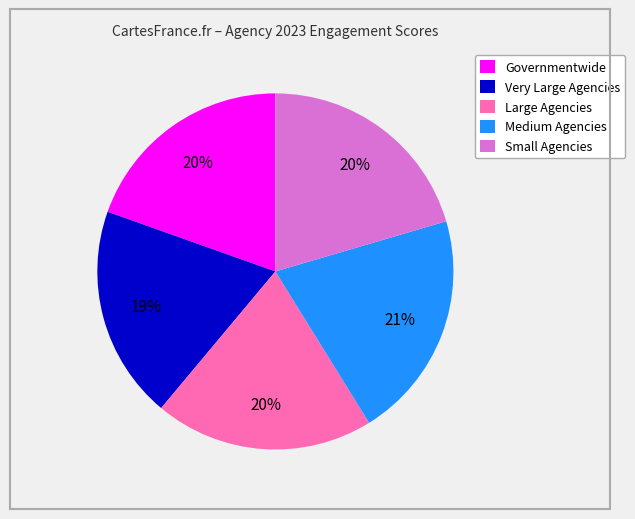

What percentage is the Small Agencies slice, to the nearest percent?

20%